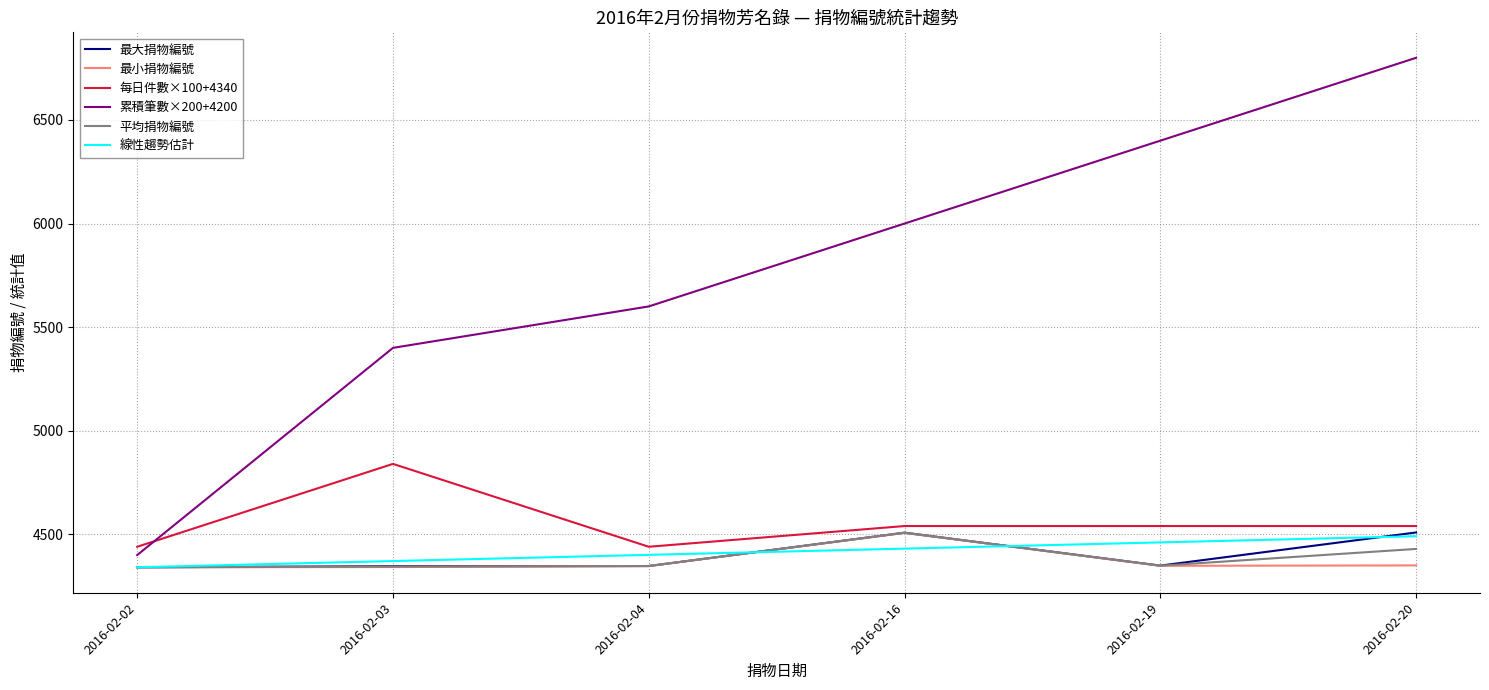

The 線性趨勢估計 series shows 6926.1 at 2016-02-20. True or false?

False